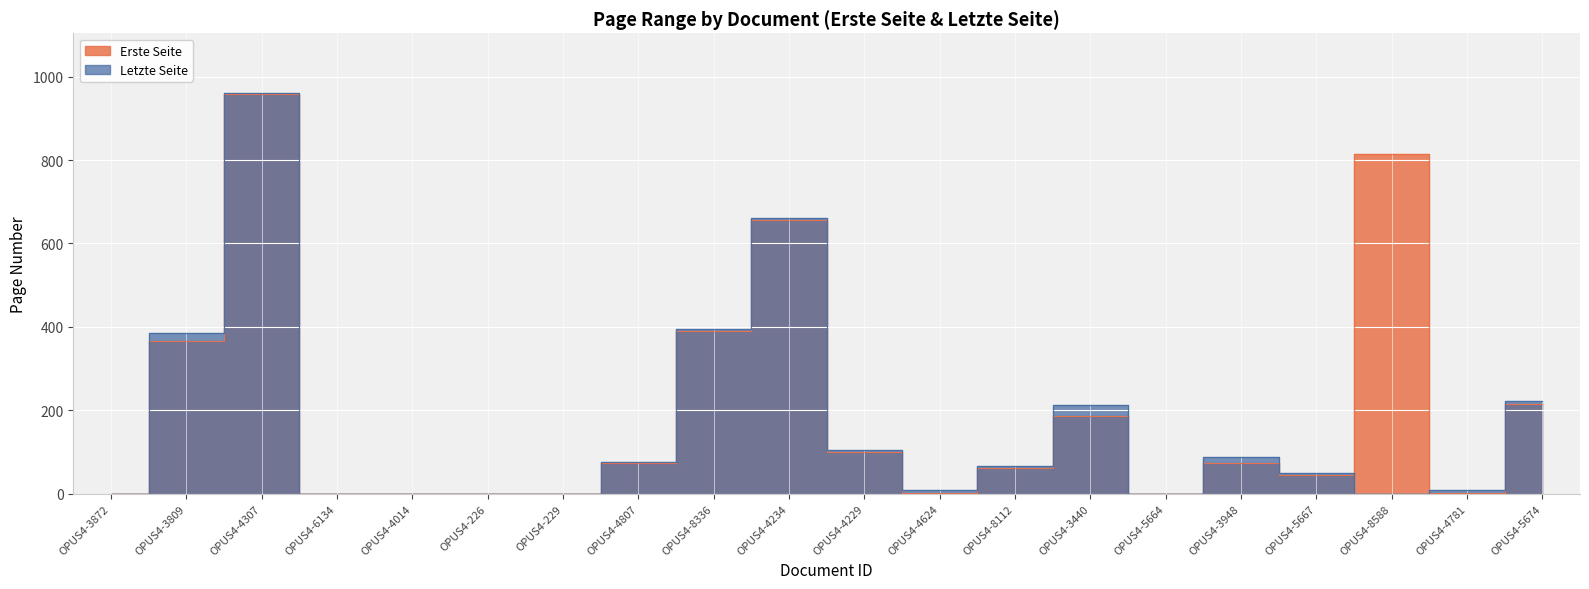

At which label does Erste Seite reach its minimum?

OPUS4-3872